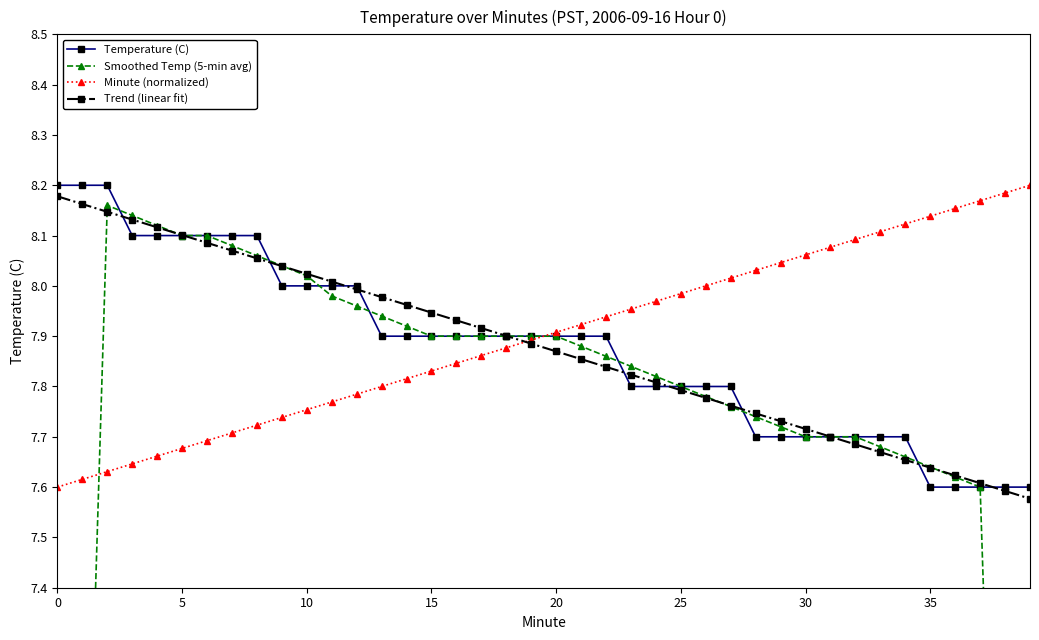

What are all the series names shown in the legend?

Temperature (C), Smoothed Temp (5-min avg), Minute (normalized), Trend (linear fit)